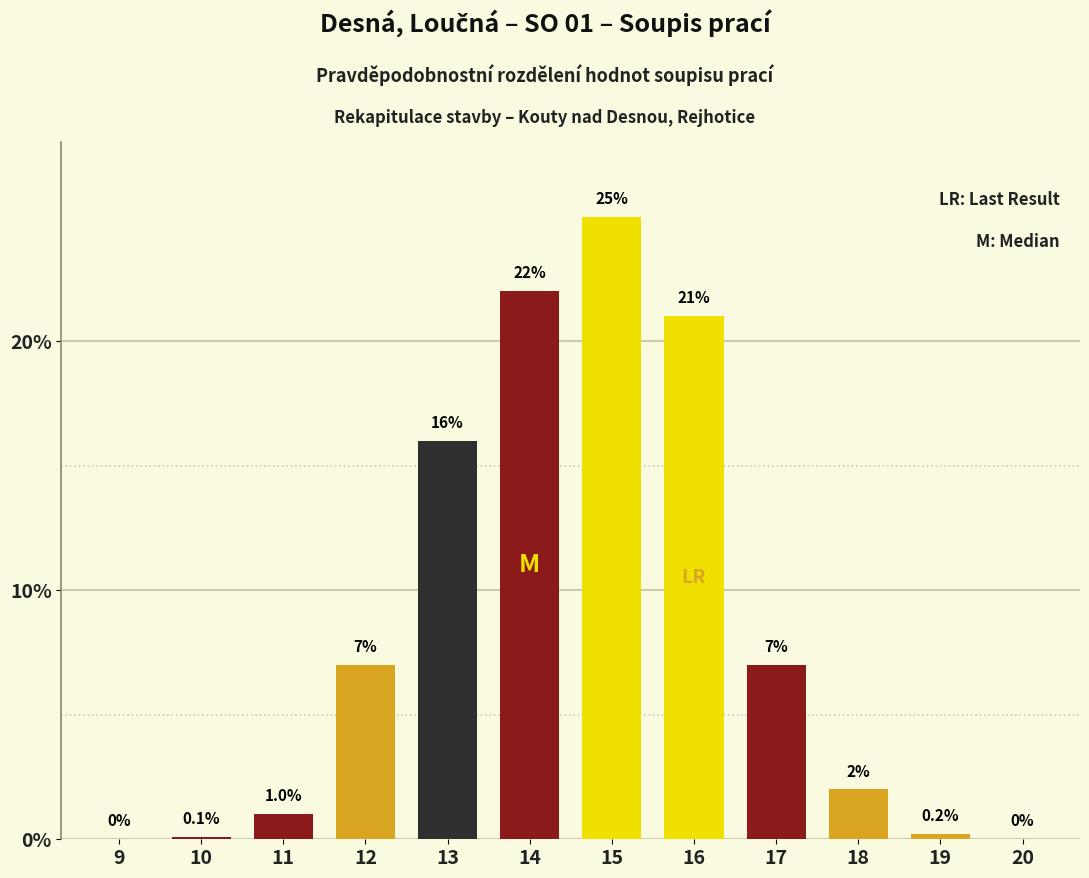

Reading right to left, what are all the values shown in this chart?

20=0.0	19=0.2	18=2.0	17=7.0	16=21.0	15=25.0	14=22.0	13=16.0	12=7.0	11=1.0	10=0.1	9=0.0